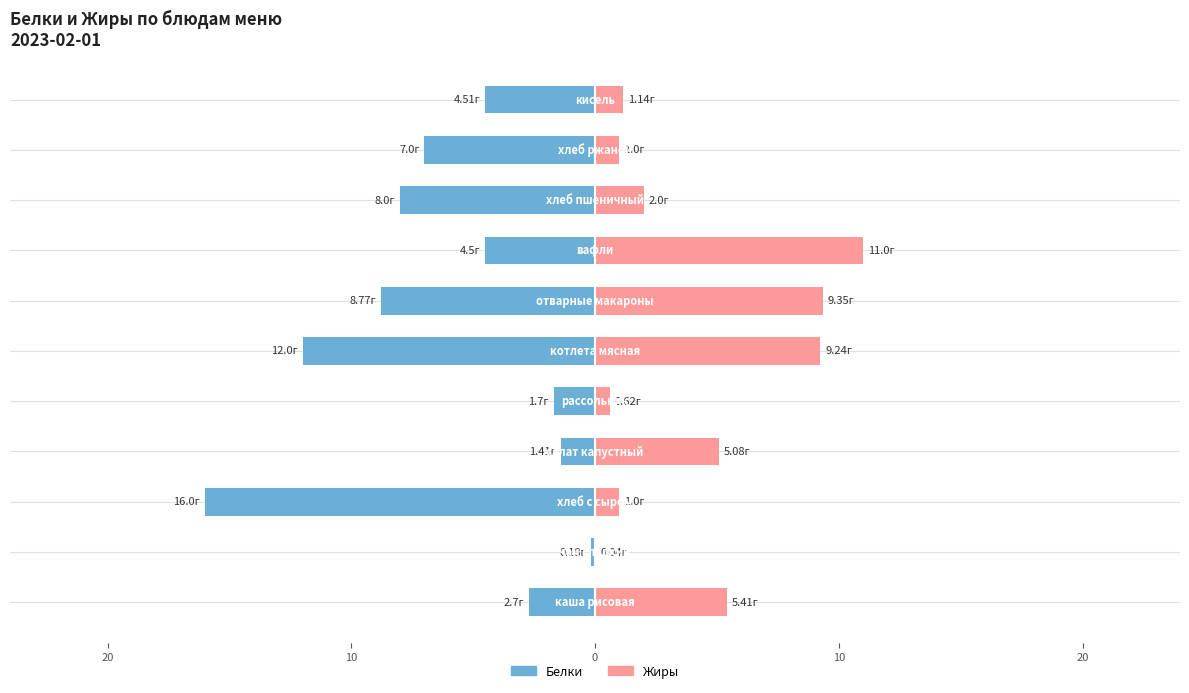

How many groups of bars are there?

11